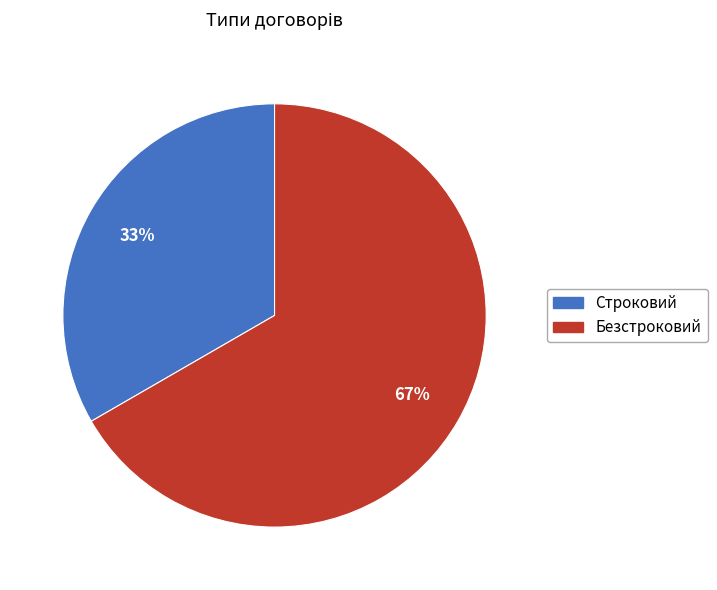

To the nearest percent, what is the combined percentage of Безстроковий and Строковий?

100%